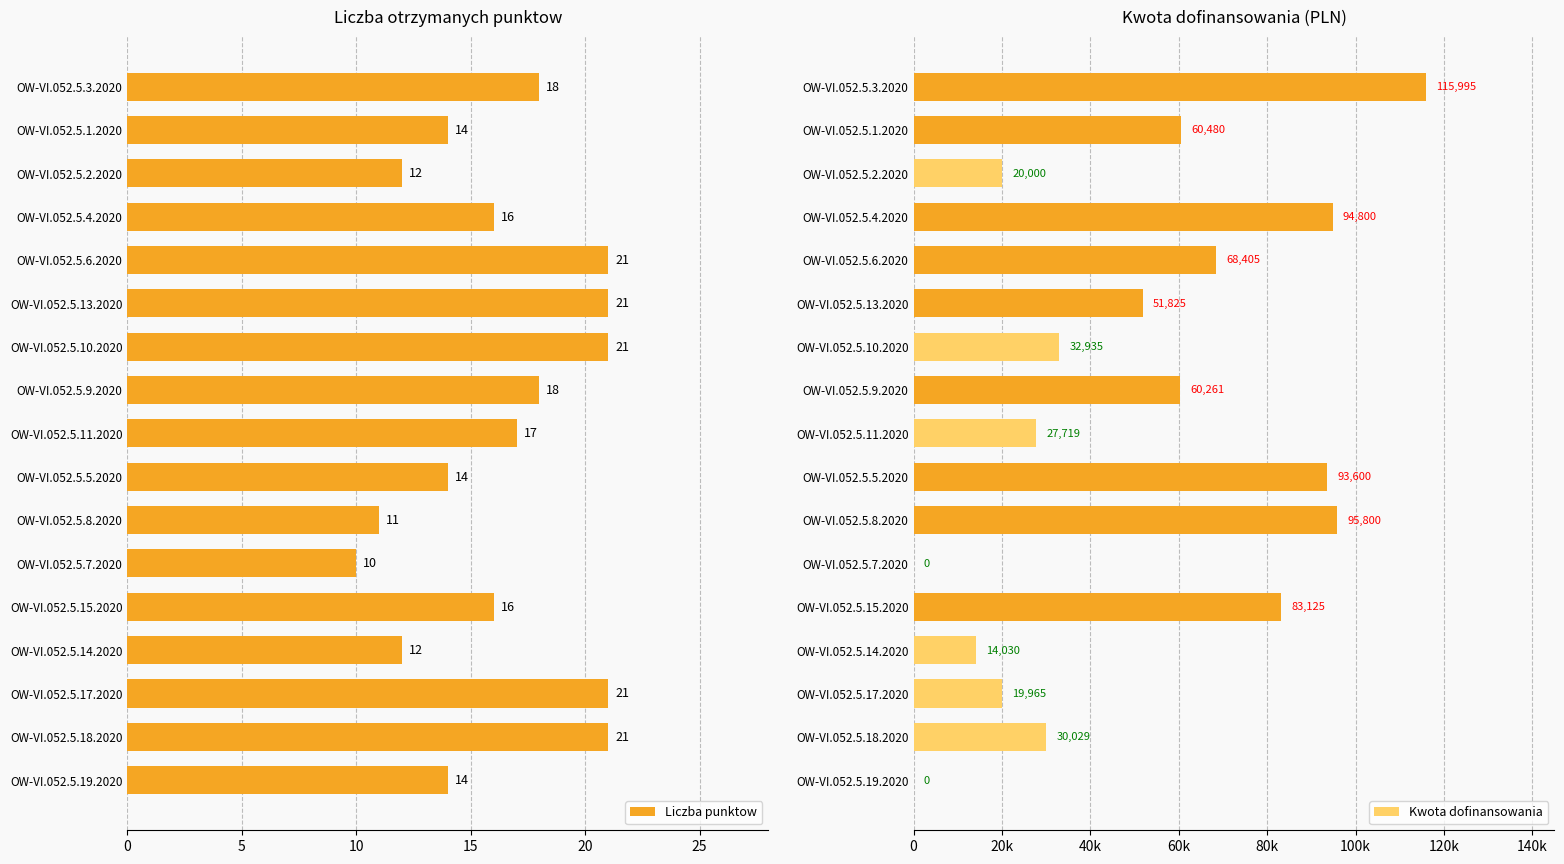

The value at 0 is 14. True or false?

True